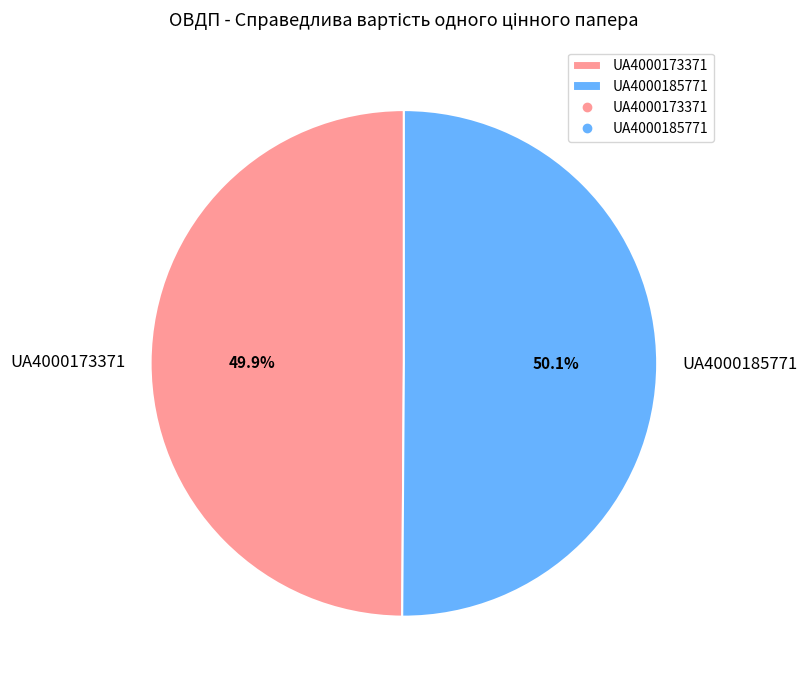

How many segments does this pie chart have?

2